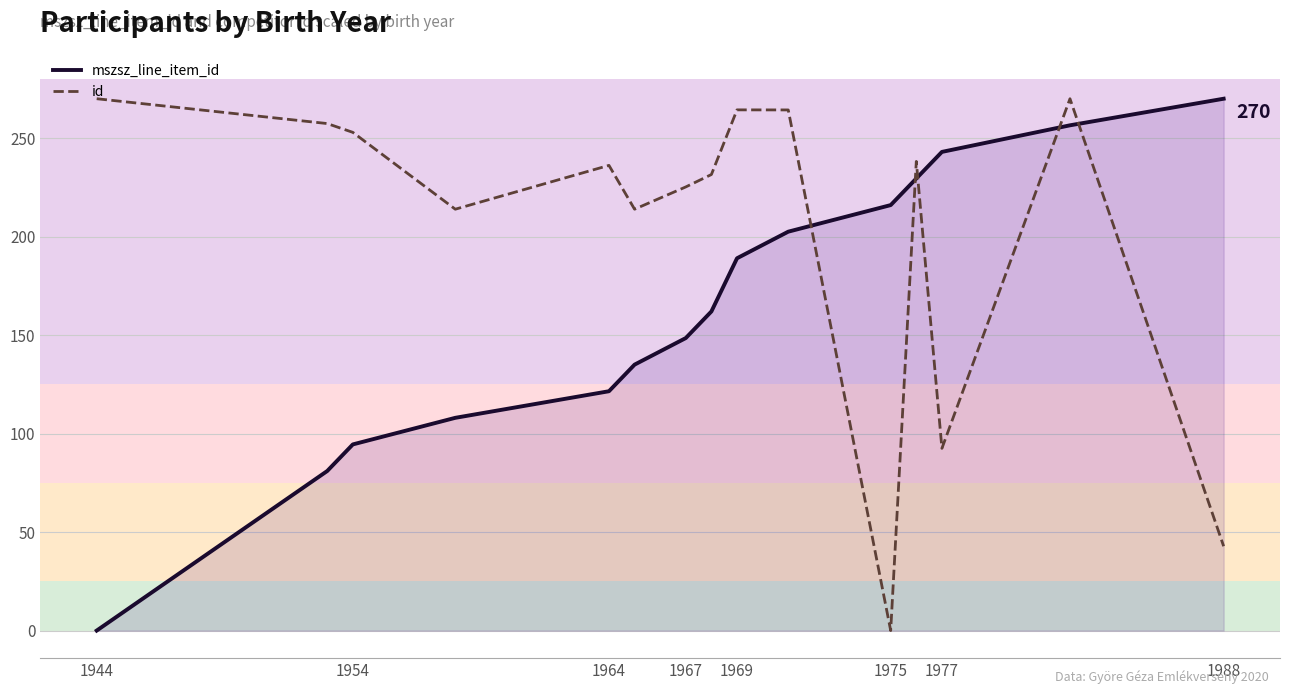

Which series has the largest total across all categories?

id